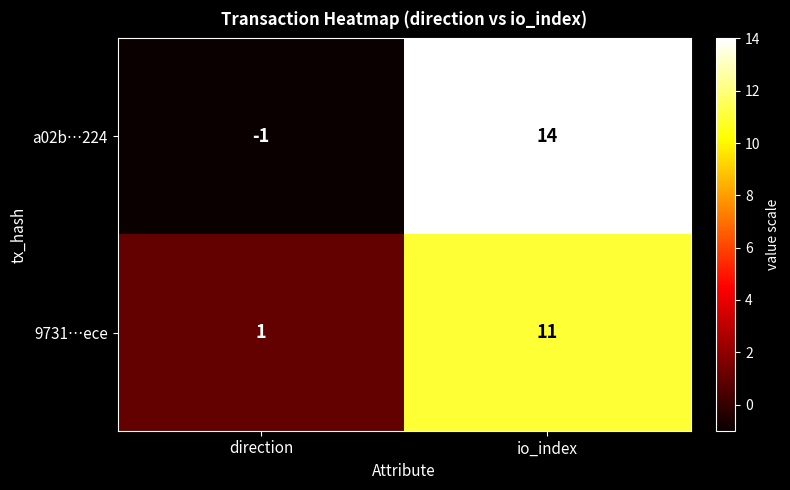

Read the 9731…ece value at io_index, to the nearest 10.

10